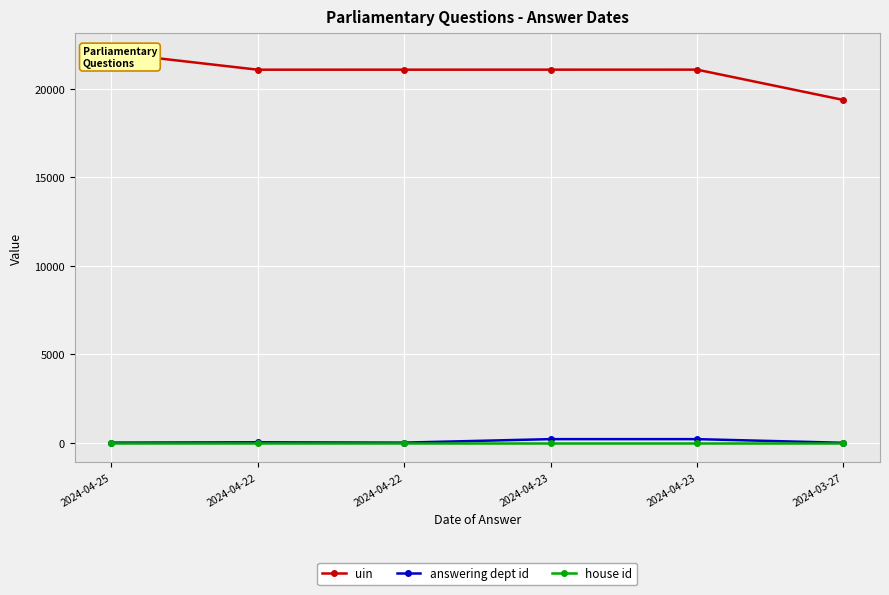

What is the sum of the uin values at 2024-04-23 and 2024-04-22?

42191